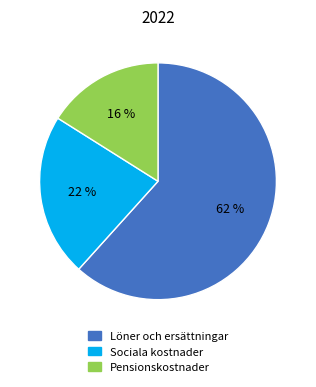

What is the ratio of the value at Pensionskostnader to the value at Sociala kostnader?

0.7